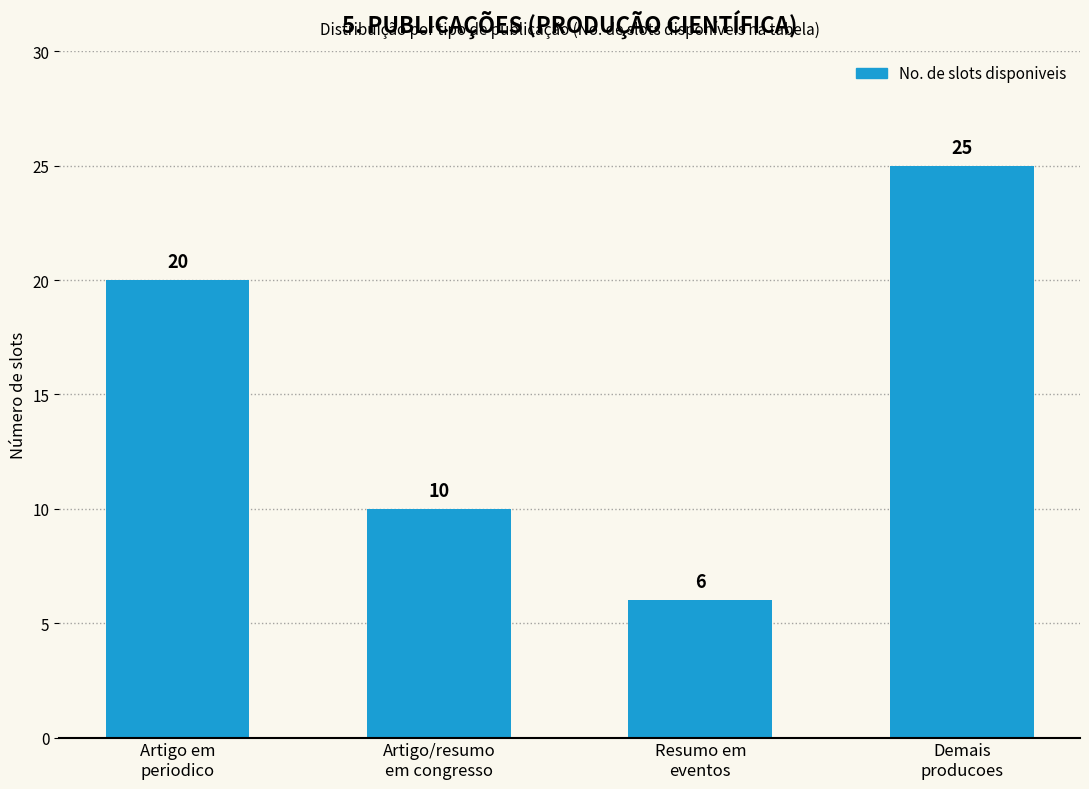

How many values are between 10 and 25?

3